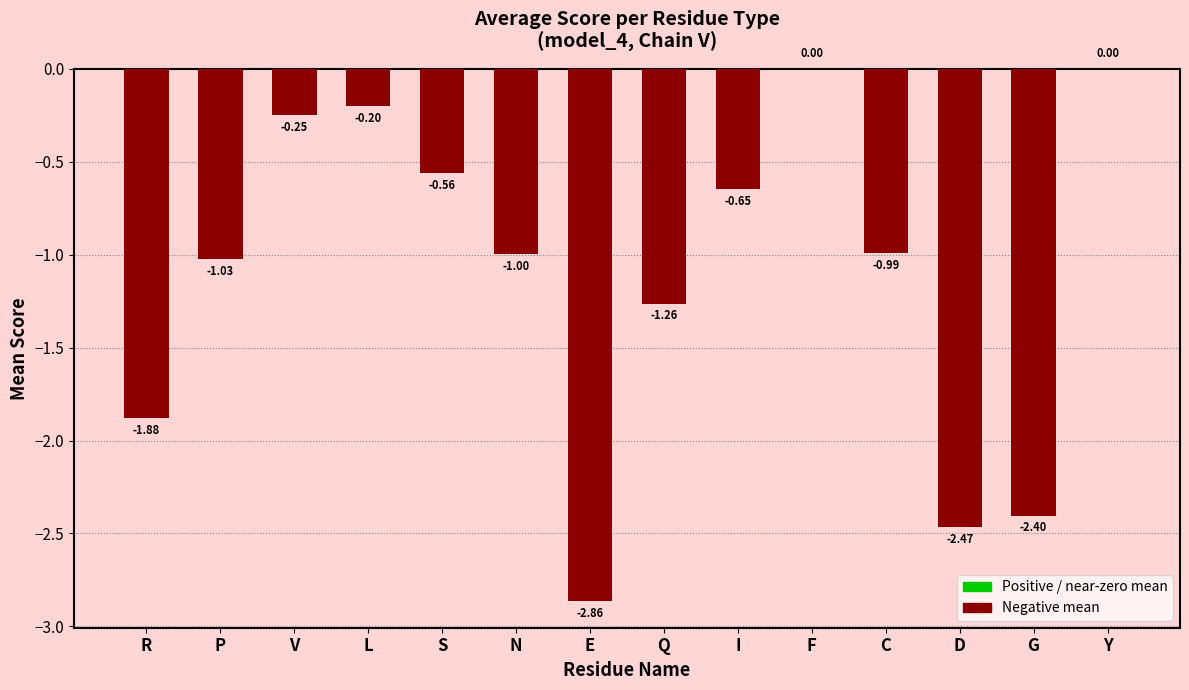

What is the change in value from C to G?

-1.4